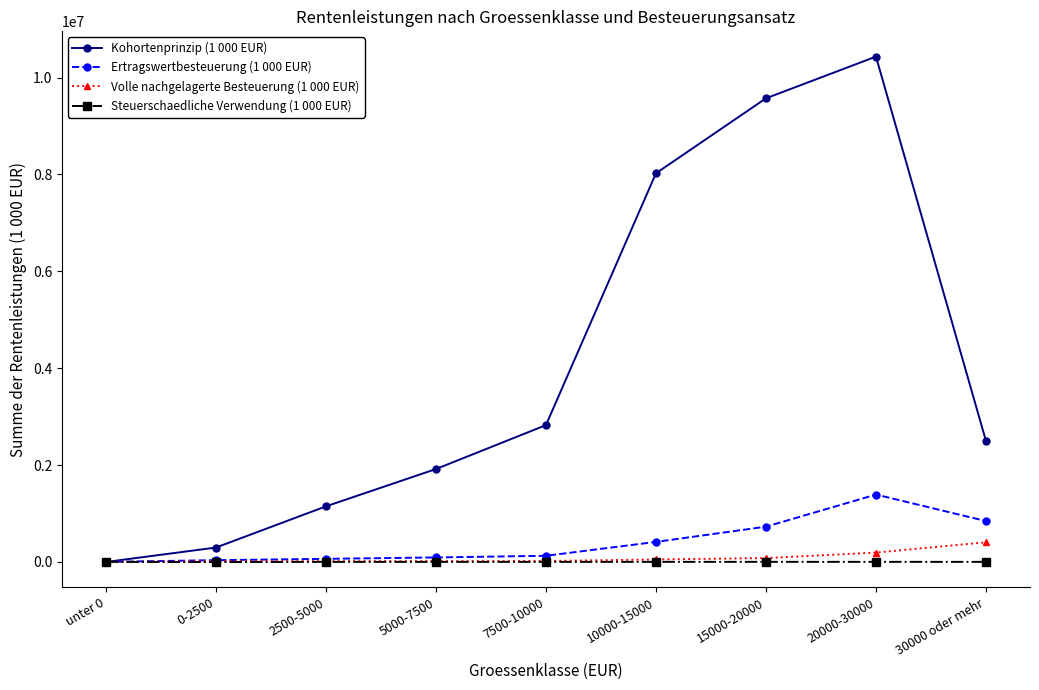

What are all the series names shown in the legend?

Kohortenprinzip (1 000 EUR), Ertragswertbesteuerung (1 000 EUR), Volle nachgelagerte Besteuerung (1 000 EUR), Steuerschaedliche Verwendung (1 000 EUR)